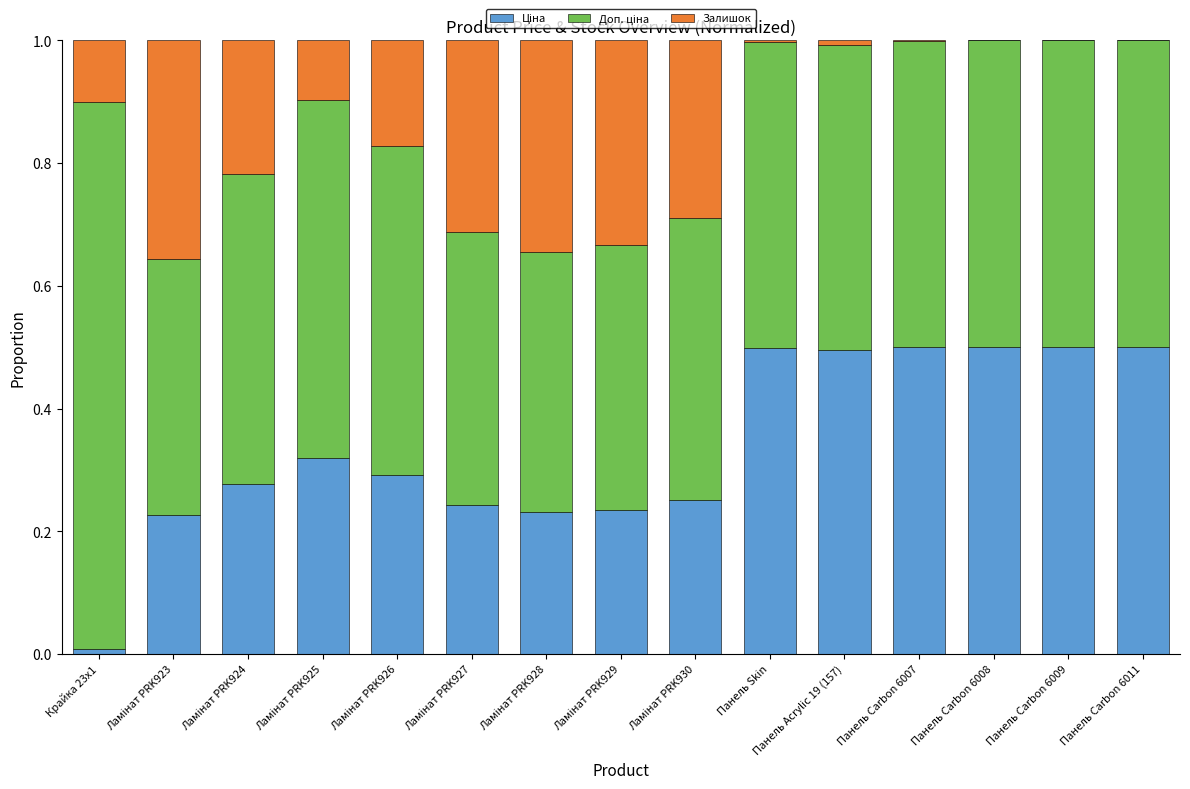

At which label is Доп. ціна closest to 0?

Ламінат PRK923